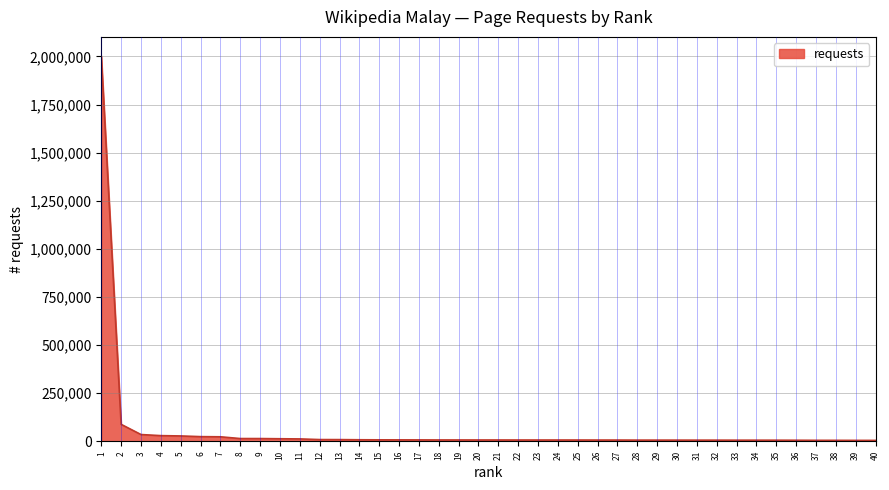

What is the difference between the maximum and minimum values?

1996851